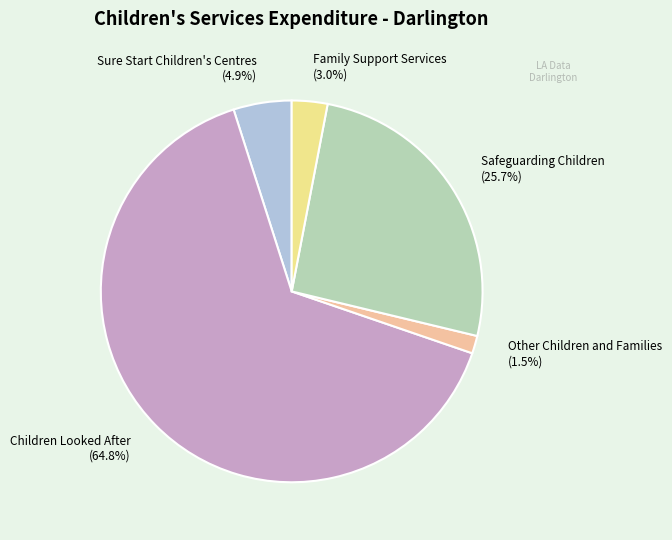

Which has a higher value, Sure Start Children's Centres or Other Children and Families?

Sure Start Children's Centres